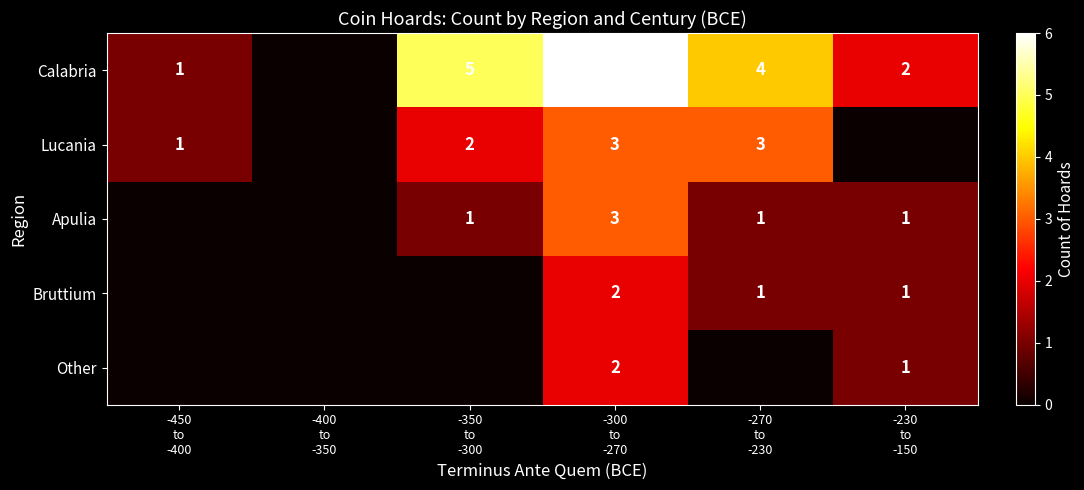

How many data points does each series have?

6